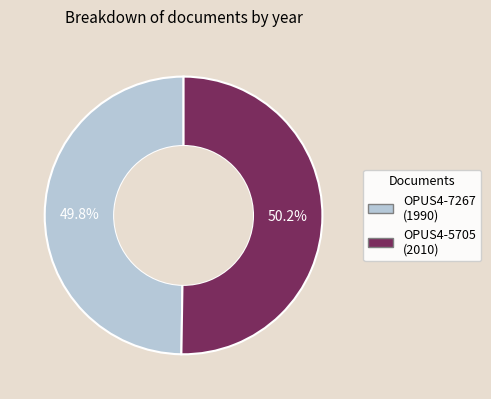

What is the majority slice?

OPUS4-5705